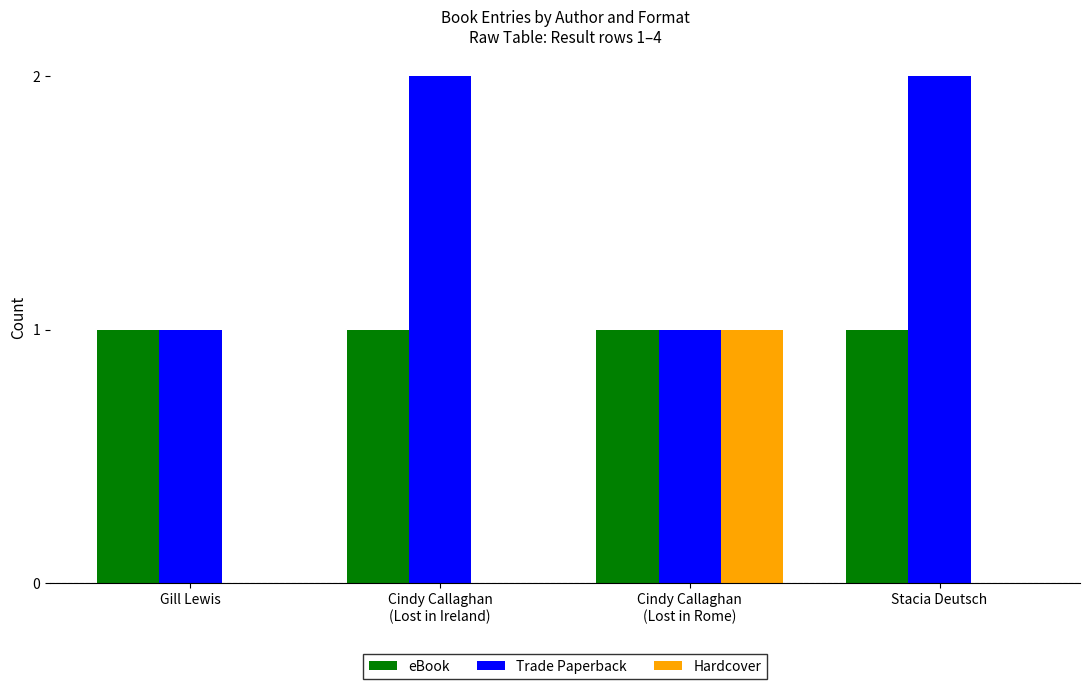

Which series has the largest total across all categories?

Trade Paperback